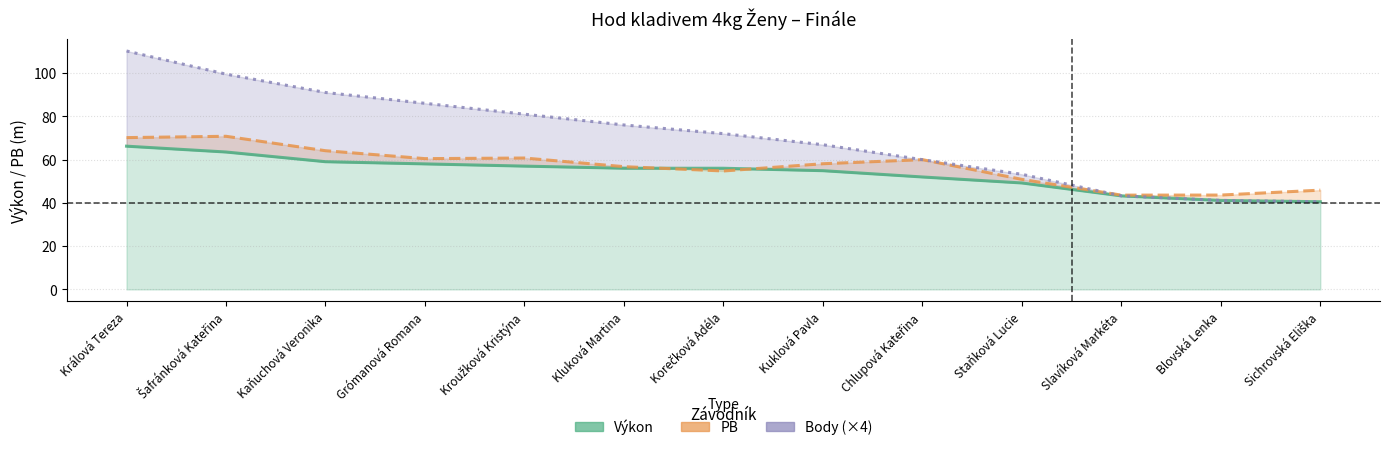

How many values in the Body series exceed 72?

7